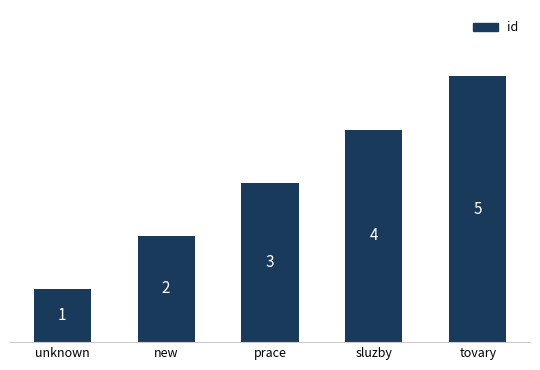

Does the chart contain stacked bars?

No